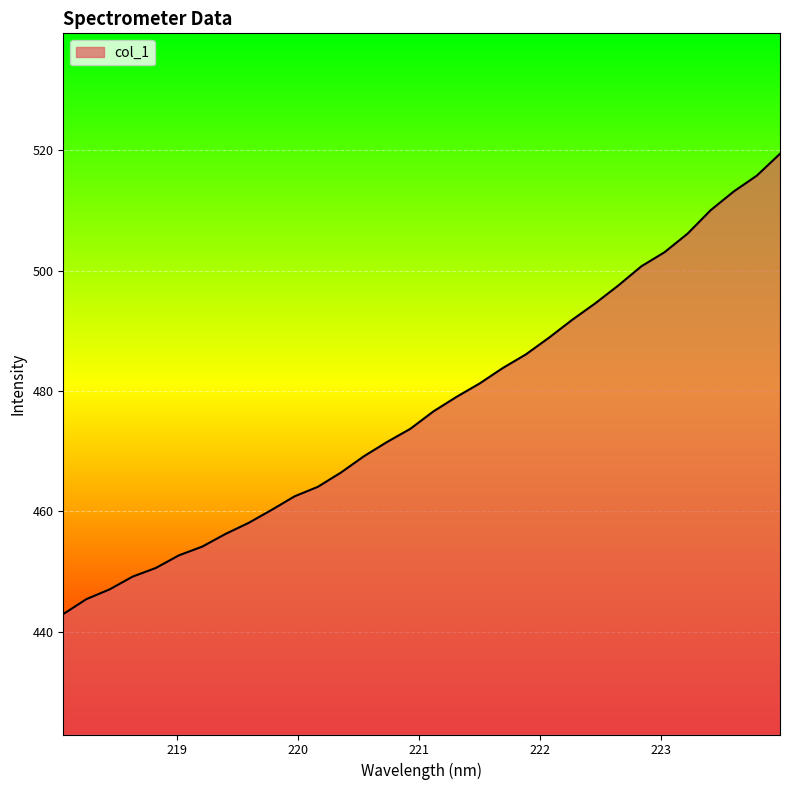

What is the greatest value displayed?

519.4